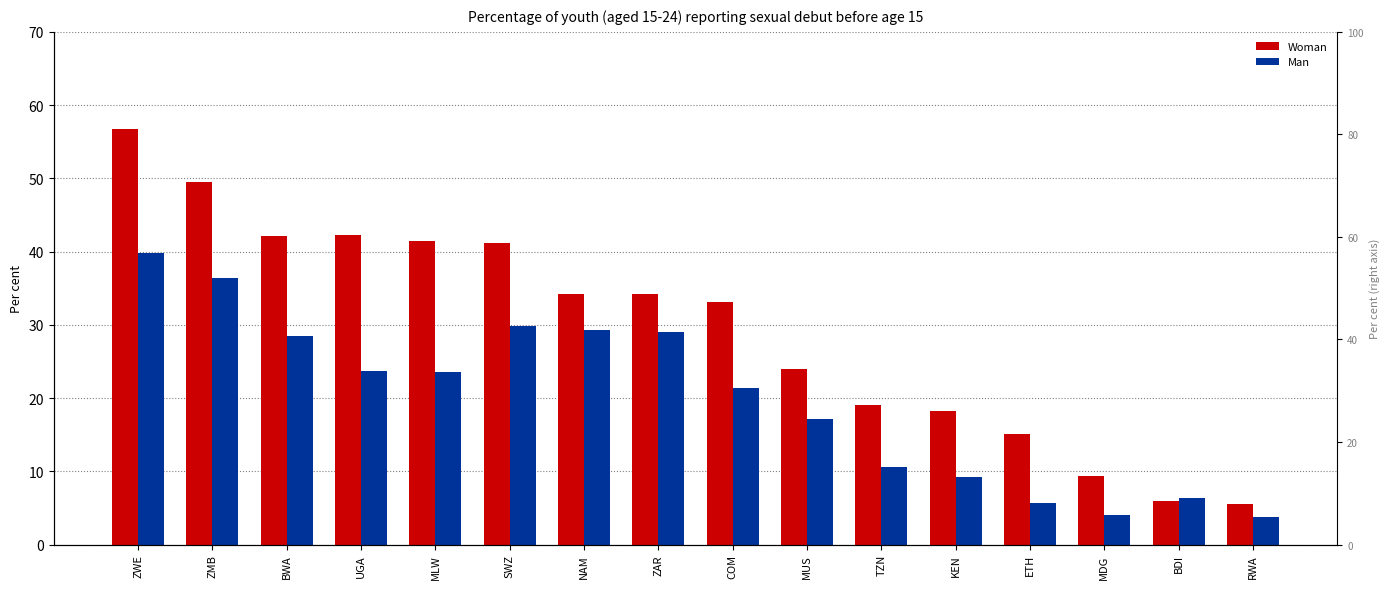

What is the difference between the highest and lowest values at ZAR?

5.2